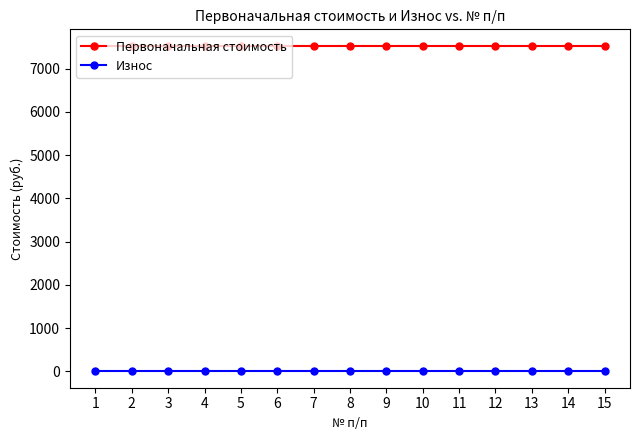

What is the value of the Первоначальная стоимость point at the 12th from the left?

7529.9